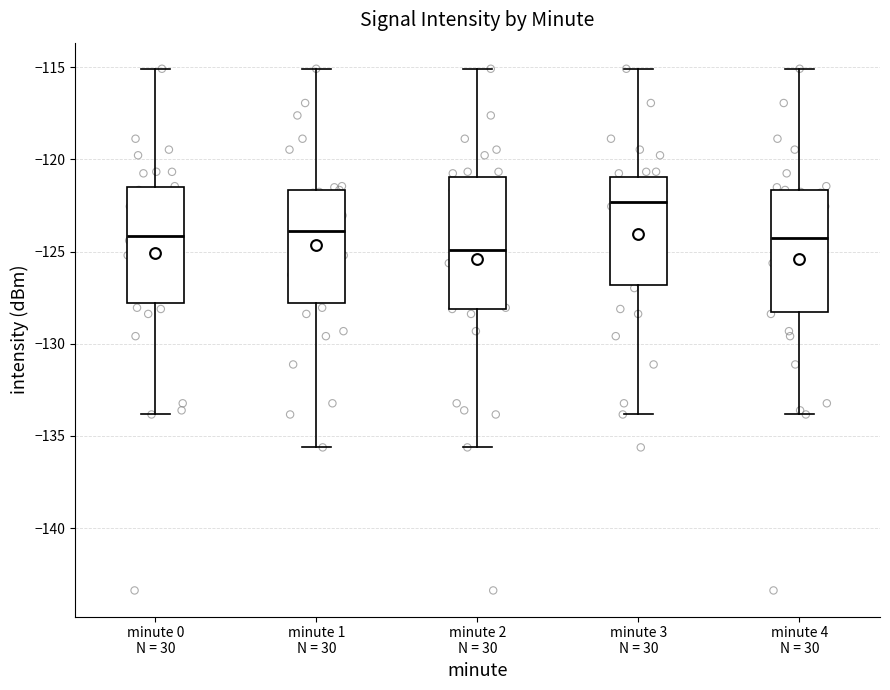

Reading left to right, read every box against the y-axis: the position of its median line, the range the box covers, and the ends of its whiskers. The values are not printed on the chart, so give them approximately, as read against the axis.

minute 0 N = 30: median -124.0, box -128.0 to -121.5, whiskers -134.0 to -115.0
minute 1 N = 30: median -124.0, box -128.0 to -121.5, whiskers -135.5 to -115.0
minute 2 N = 30: median -125.0, box -128.0 to -121.0, whiskers -135.5 to -115.0
minute 3 N = 30: median -122.5, box -127.0 to -121.0, whiskers -134.0 to -115.0
minute 4 N = 30: median -124.5, box -128.5 to -121.5, whiskers -134.0 to -115.0